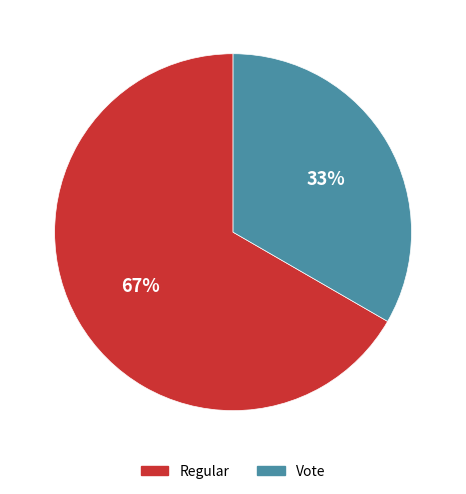

Does Regular represent more than half of the total?

Yes